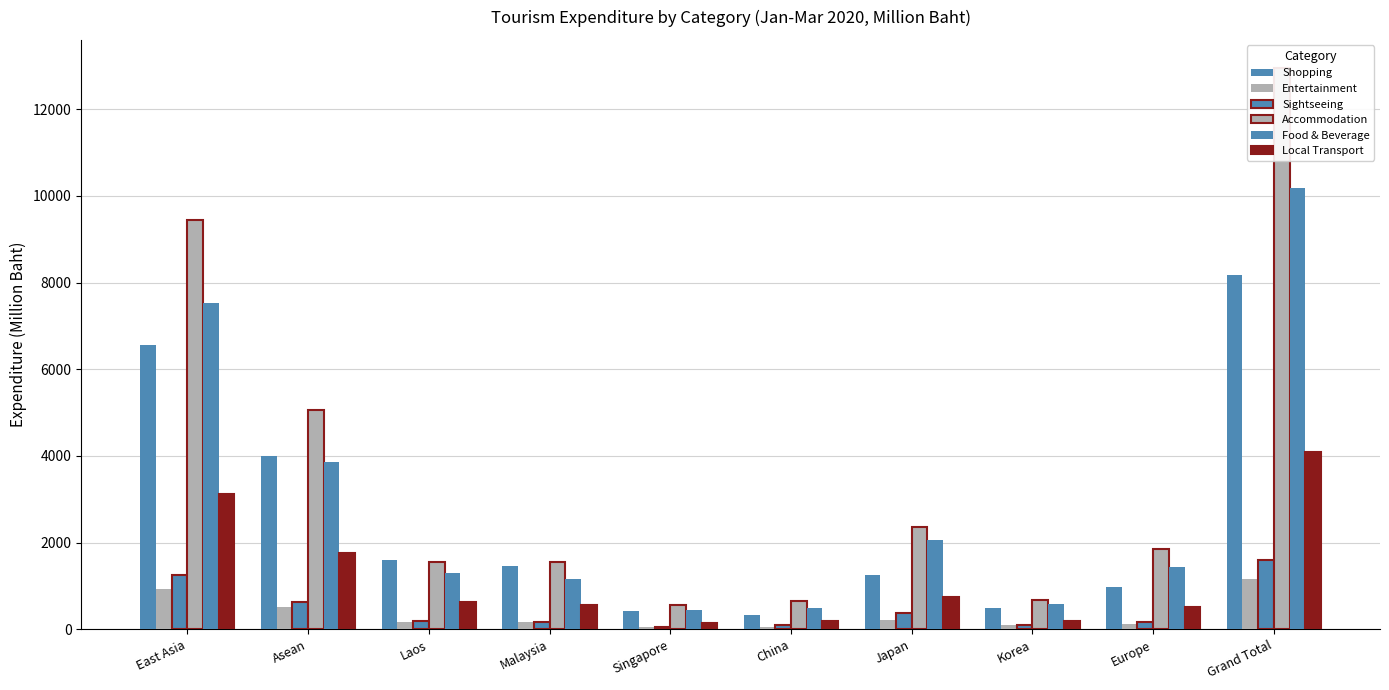

Is it true that Sightseeing equals 71.3 at Europe?

False